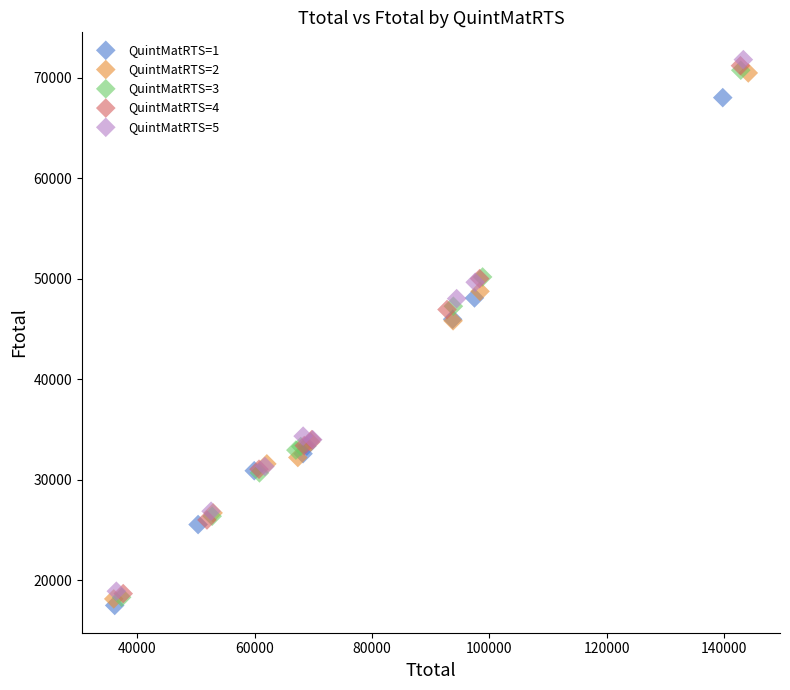

Which series reaches the maximum Y coordinate?

QuintMatRTS=5